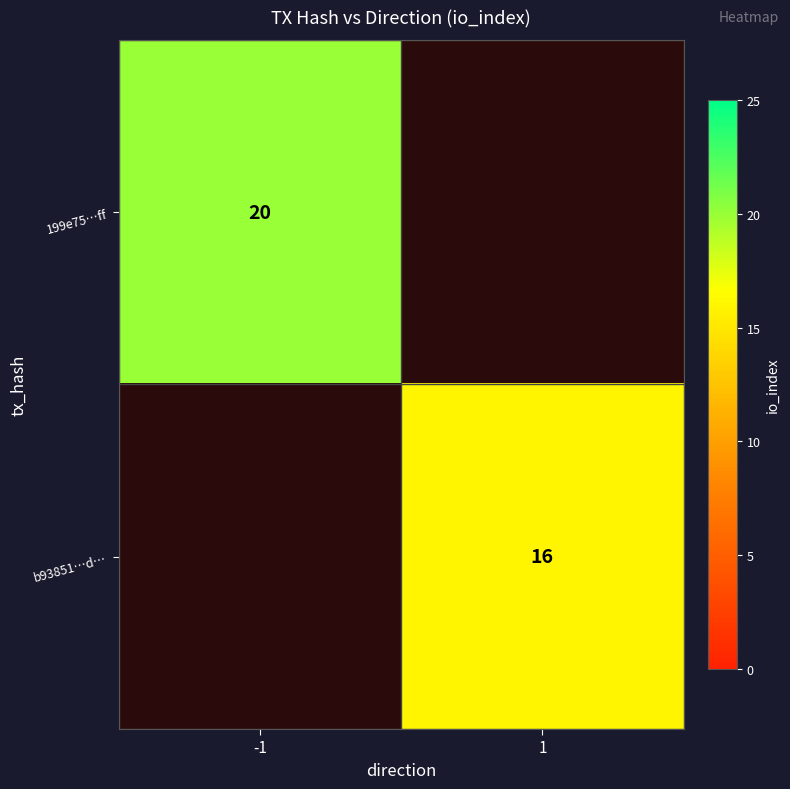

The 199e75…ff series shows 11 at -1. True or false?

False